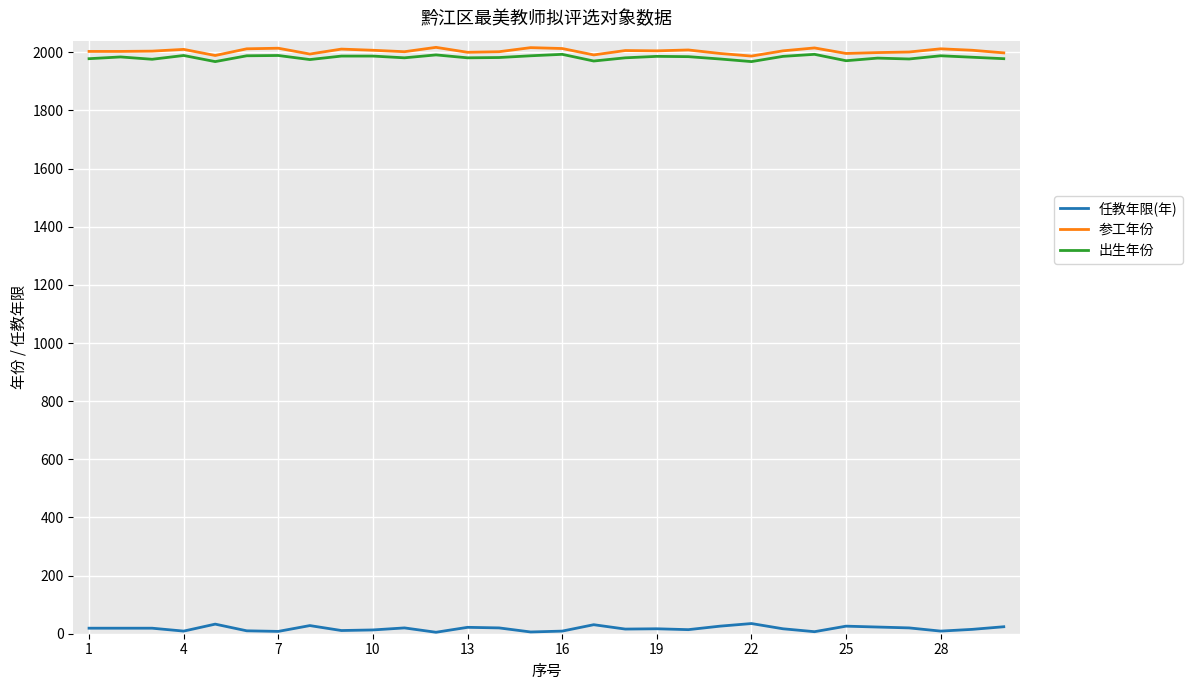

What is the greatest value displayed?

2017